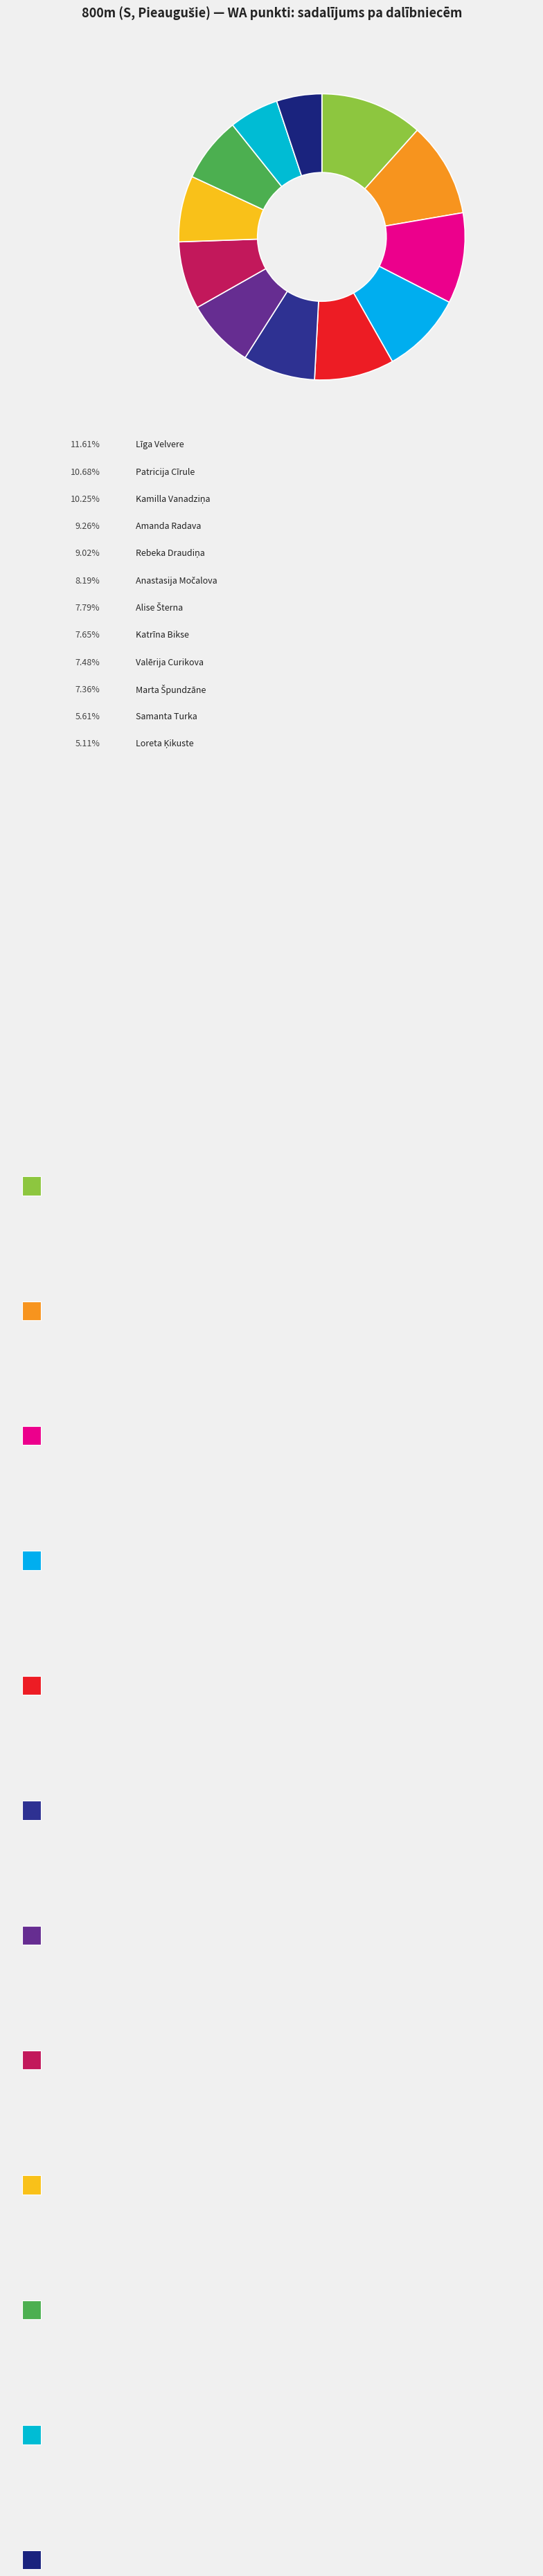

To the nearest percent, what is the average slice percentage?

8%